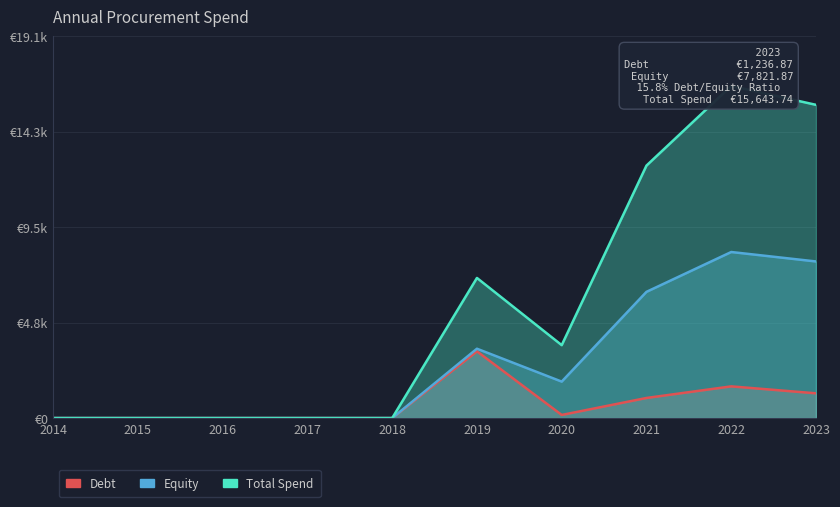

True or false: Total Spend and Debt intersect in this chart.

False